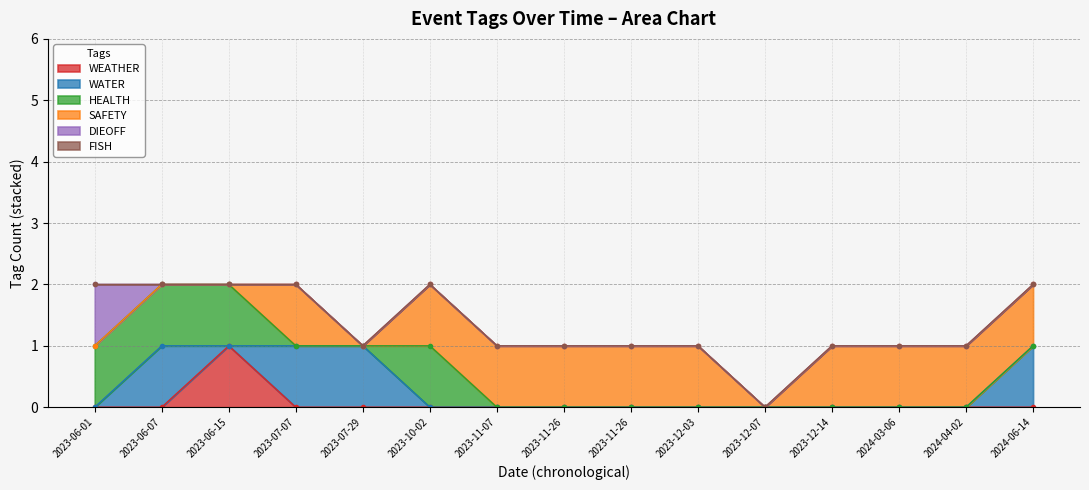

What is the sum of the WATER values at 2023-06-15 and 2023-07-07?

1